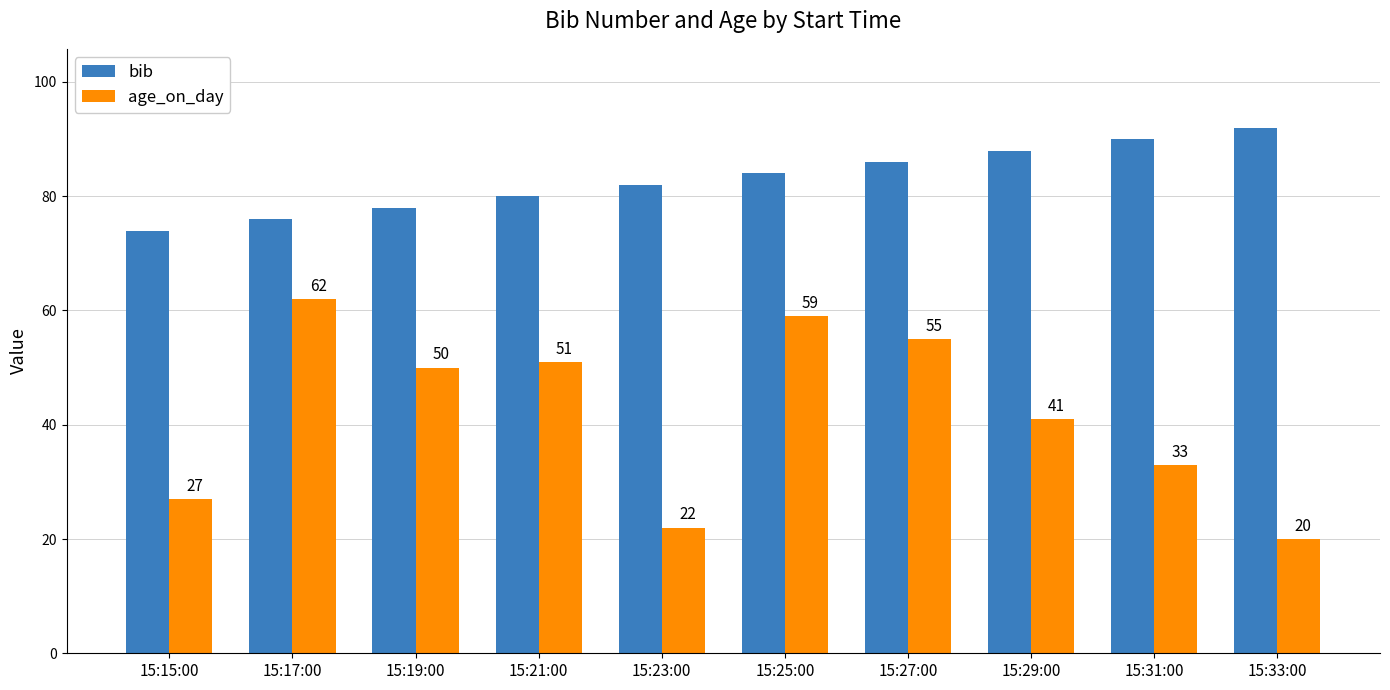

How many series are shown in this chart?

2